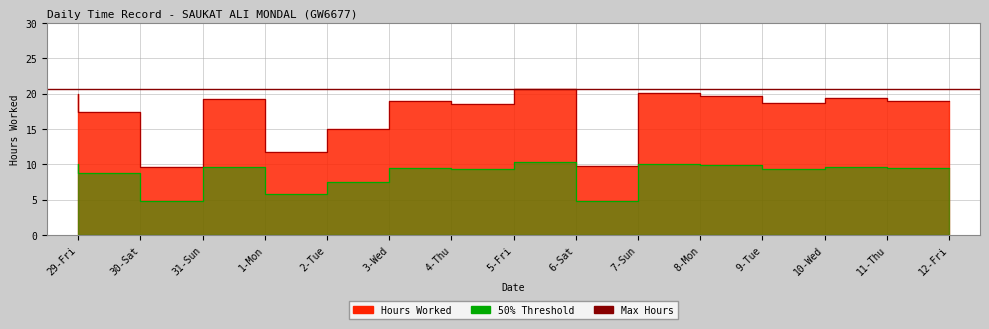

Where does the data first go above 18?

29-Fri